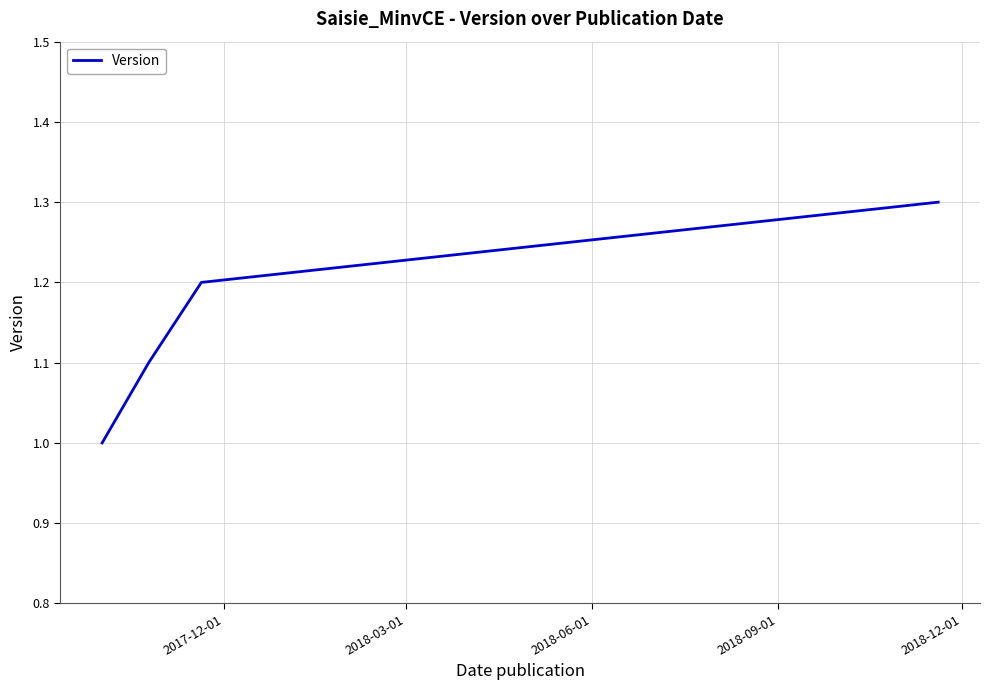

What is the maximum value shown in the chart?

1.3